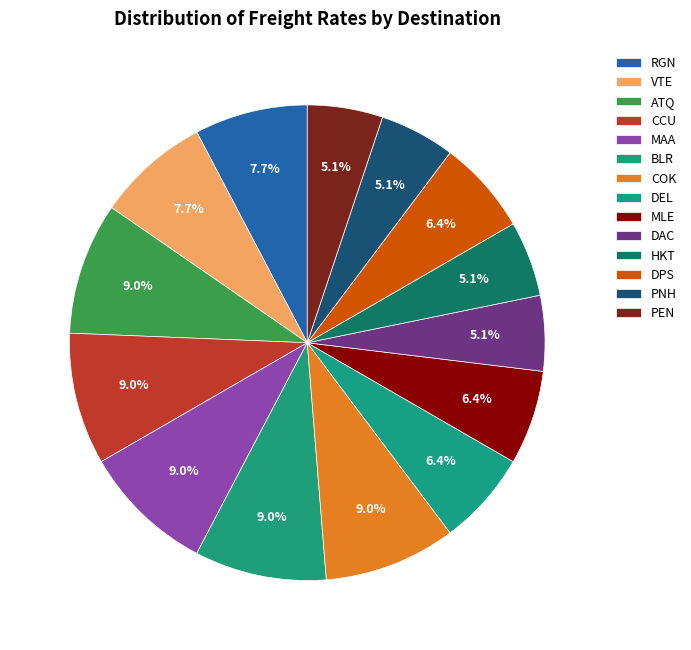

Between ATQ and MLE, which is larger?

ATQ